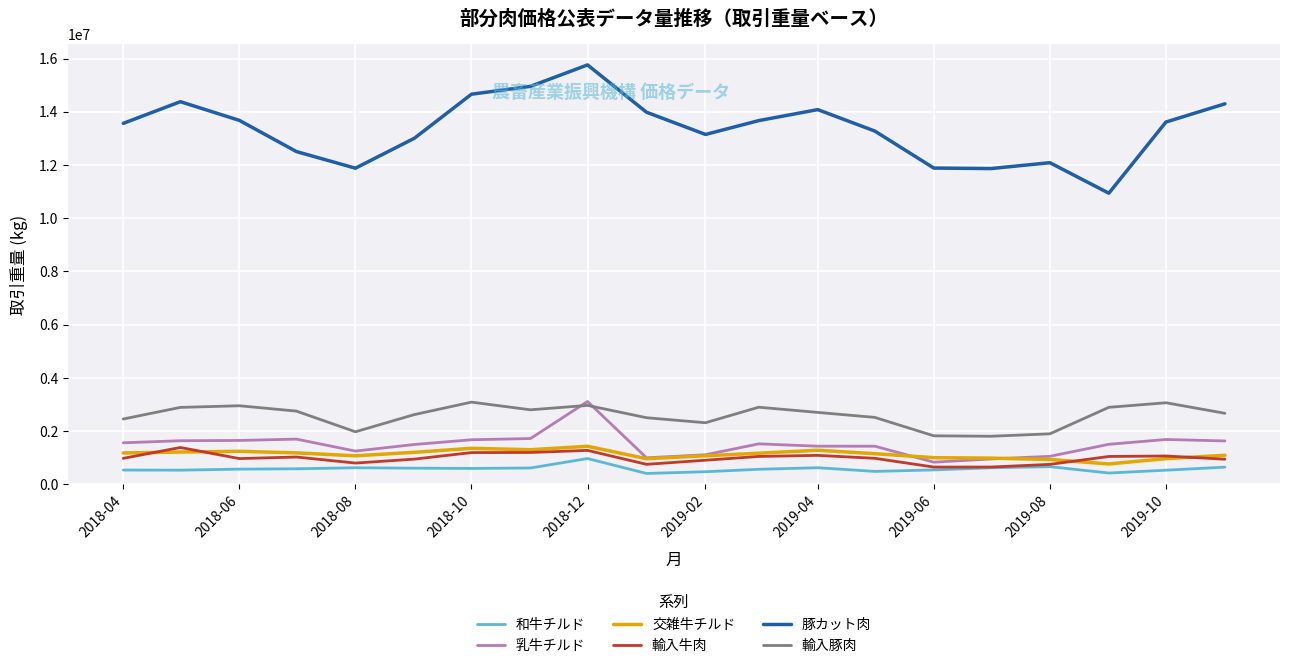

True or false: 和牛チルド has more than 2 points higher than both neighbors.

True